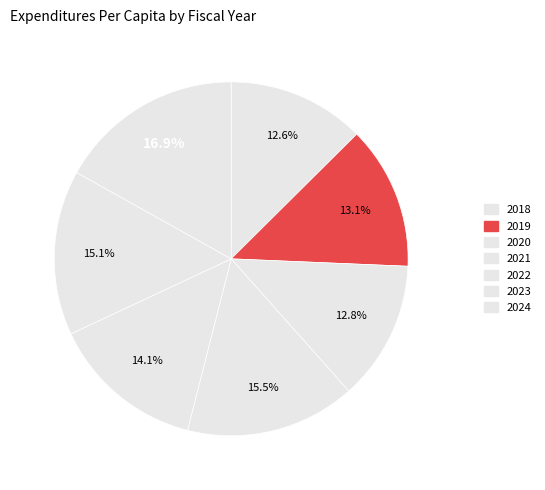

Which category has the biggest portion of the pie?

2024